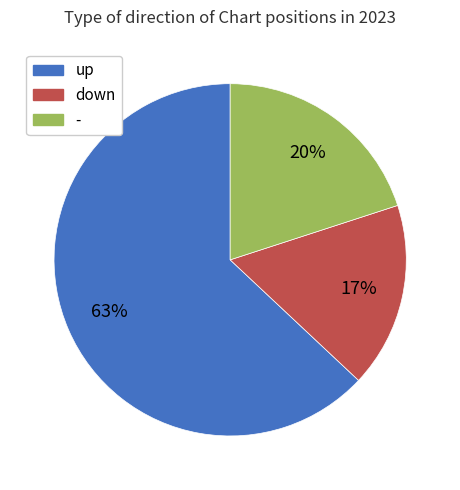

To the nearest percent, what percentage of the pie is -?

20%